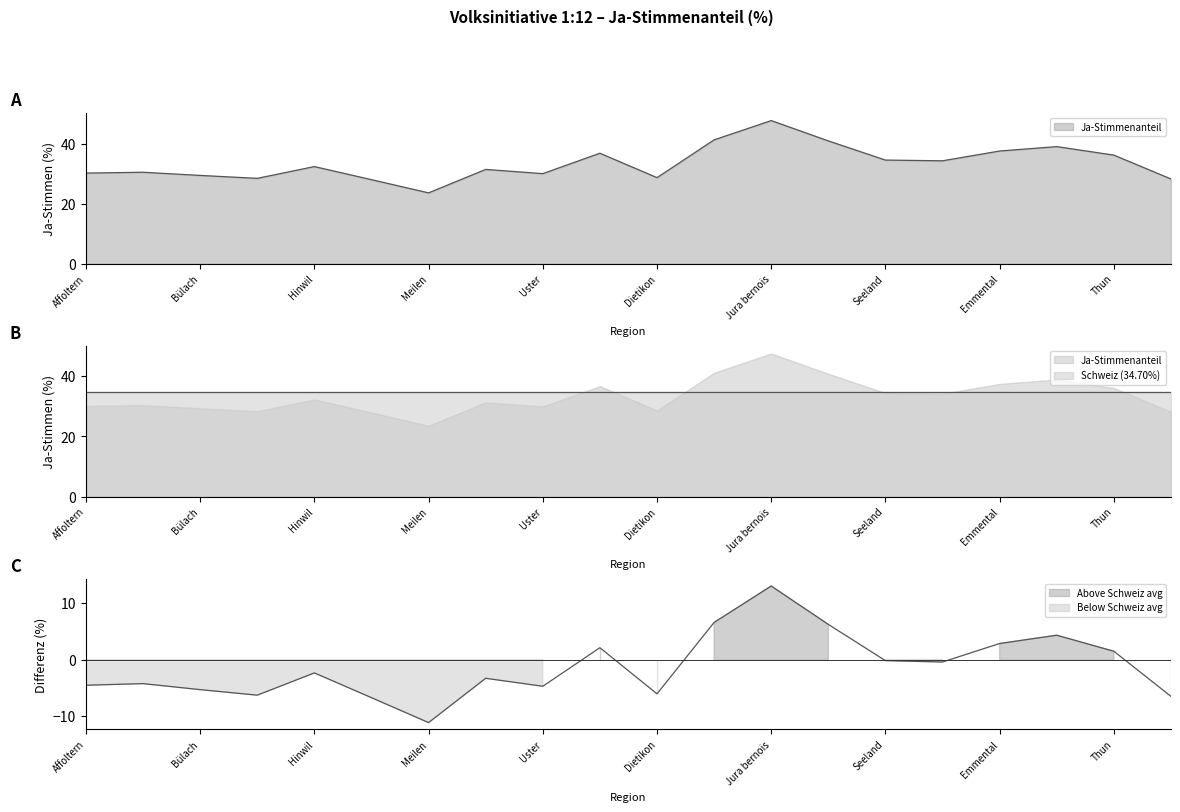

What position from the left is Biel/Bienne?

14